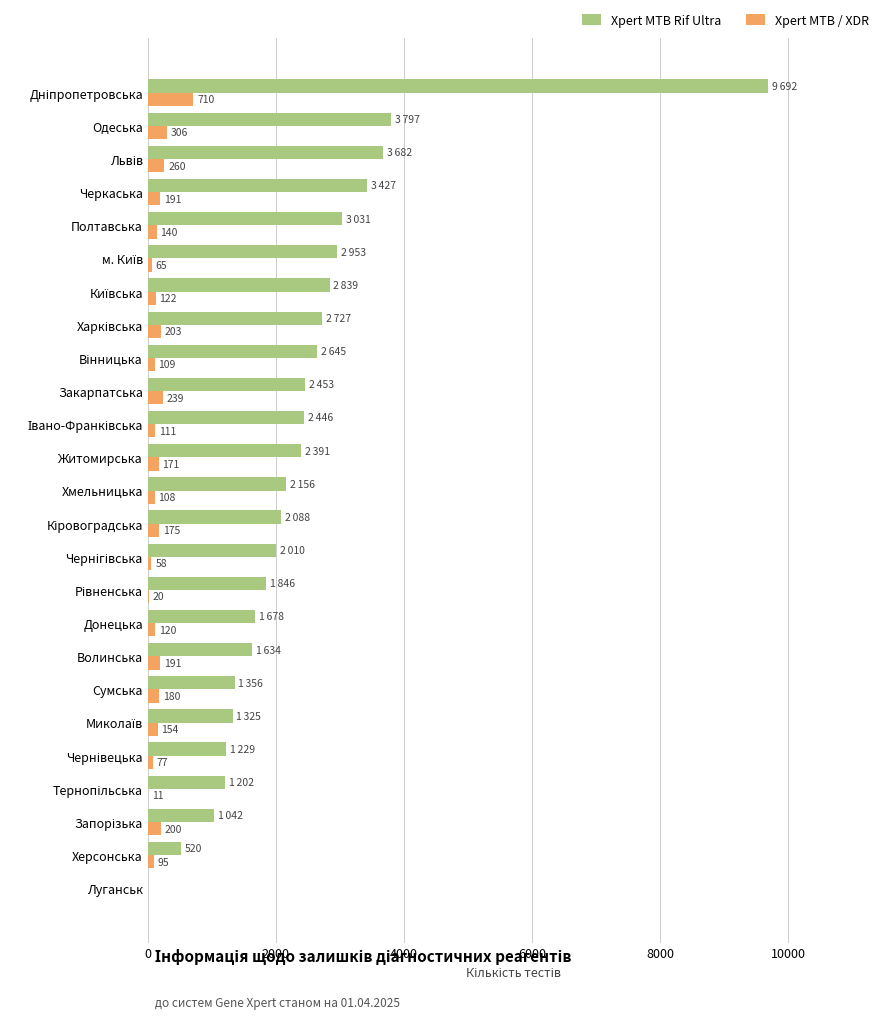

Which series has the largest total across all categories?

Xpert MTB Rif Ultra